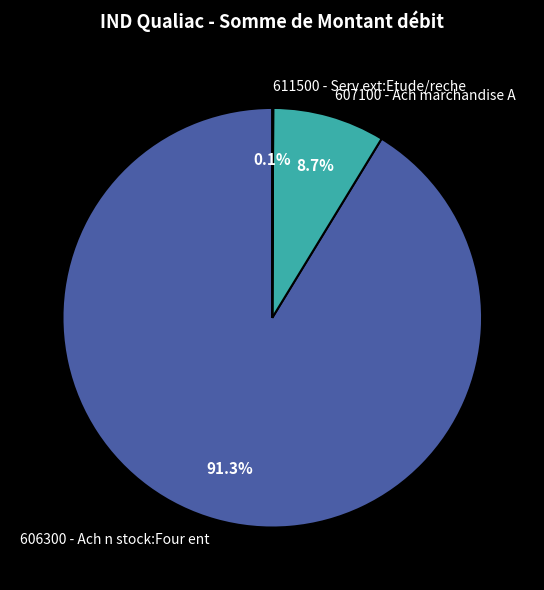

Which category has the biggest portion of the pie?

606300 - Ach n stock:Four ent